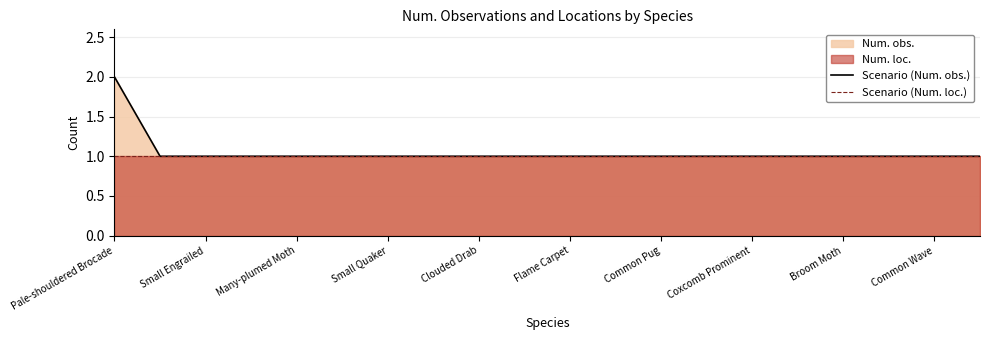

Rank the series by their maximum value, from highest to lowest.

Scenario (Num. obs.), Scenario (Num. loc.)